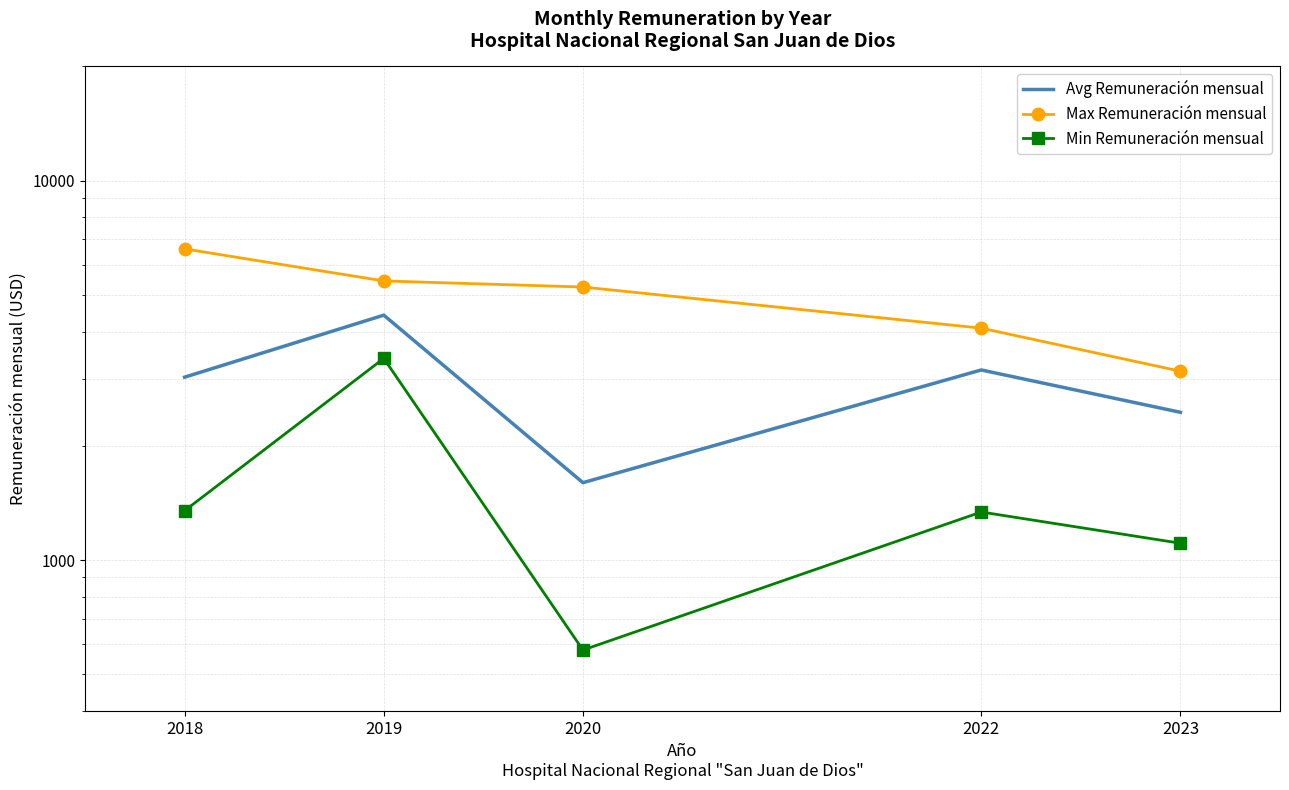

True or false: Max Remuneración mensual and Avg Remuneración mensual cross at least once.

False